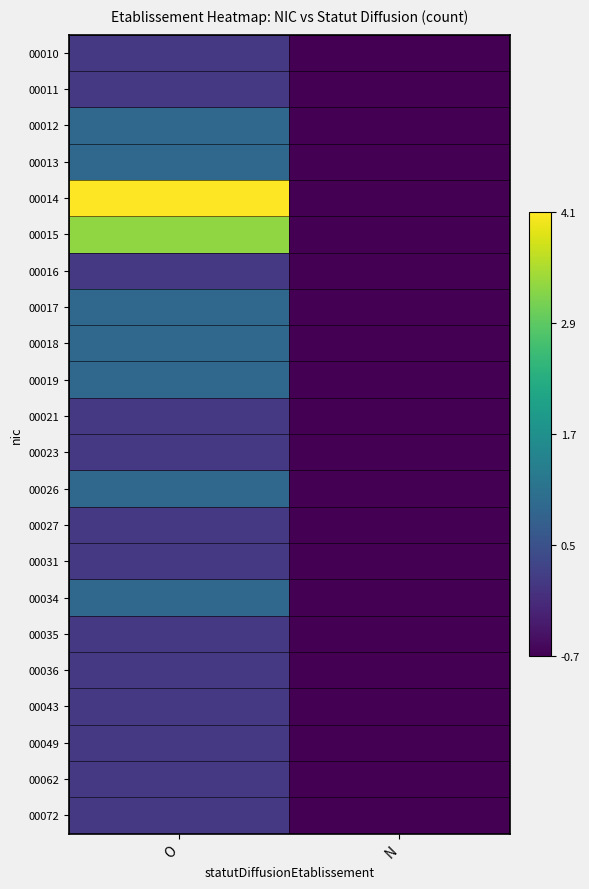

What is the maximum value shown in the chart?

4.1